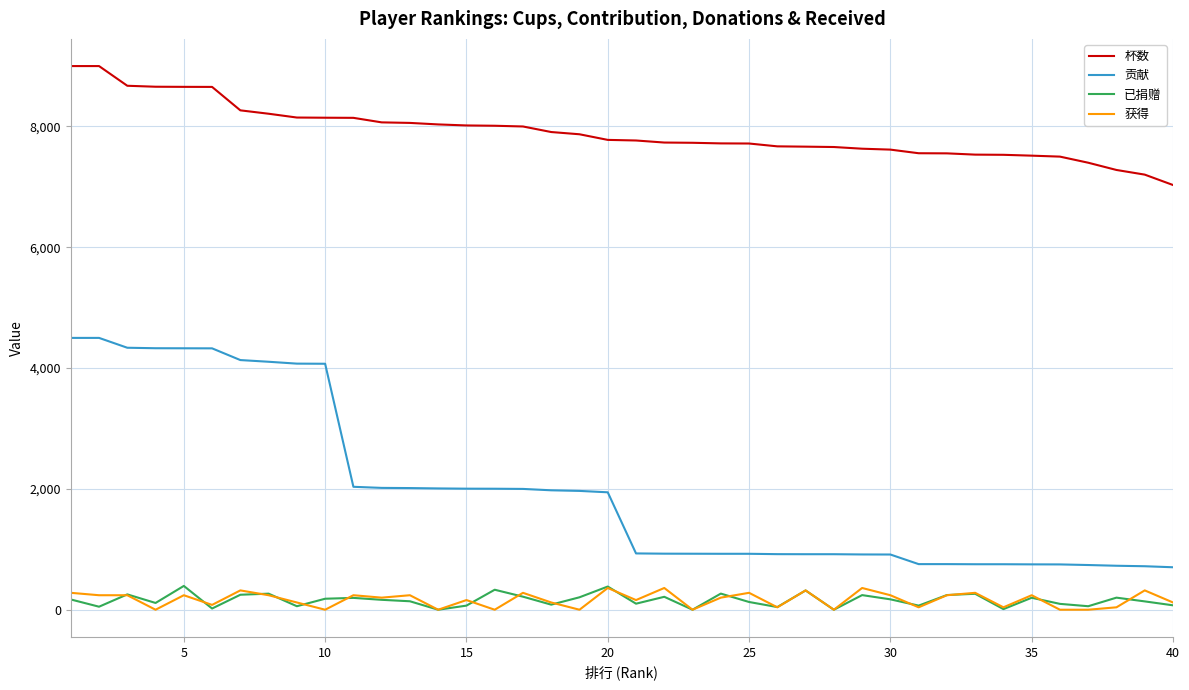

Which series has the widest spread of values?

贡献